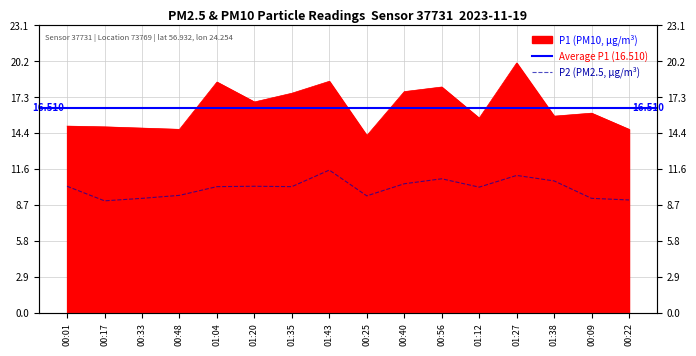

Which series has the largest total across all categories?

P1